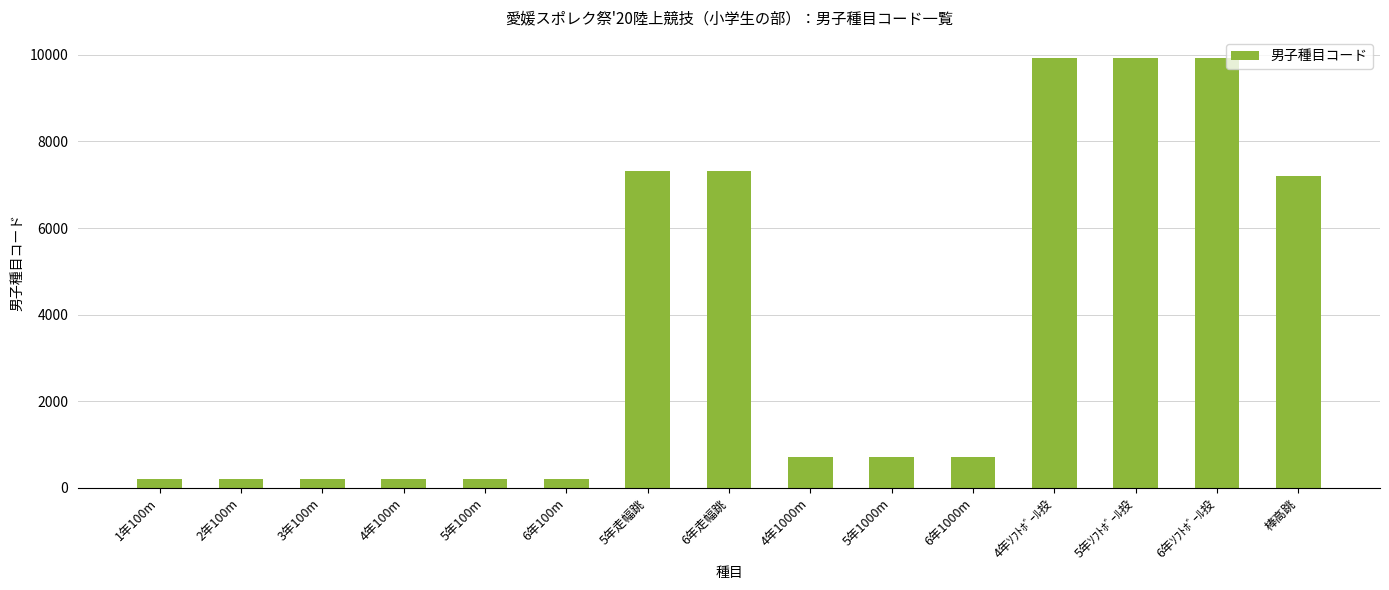

The value at 棒高跳 is 9548. True or false?

False